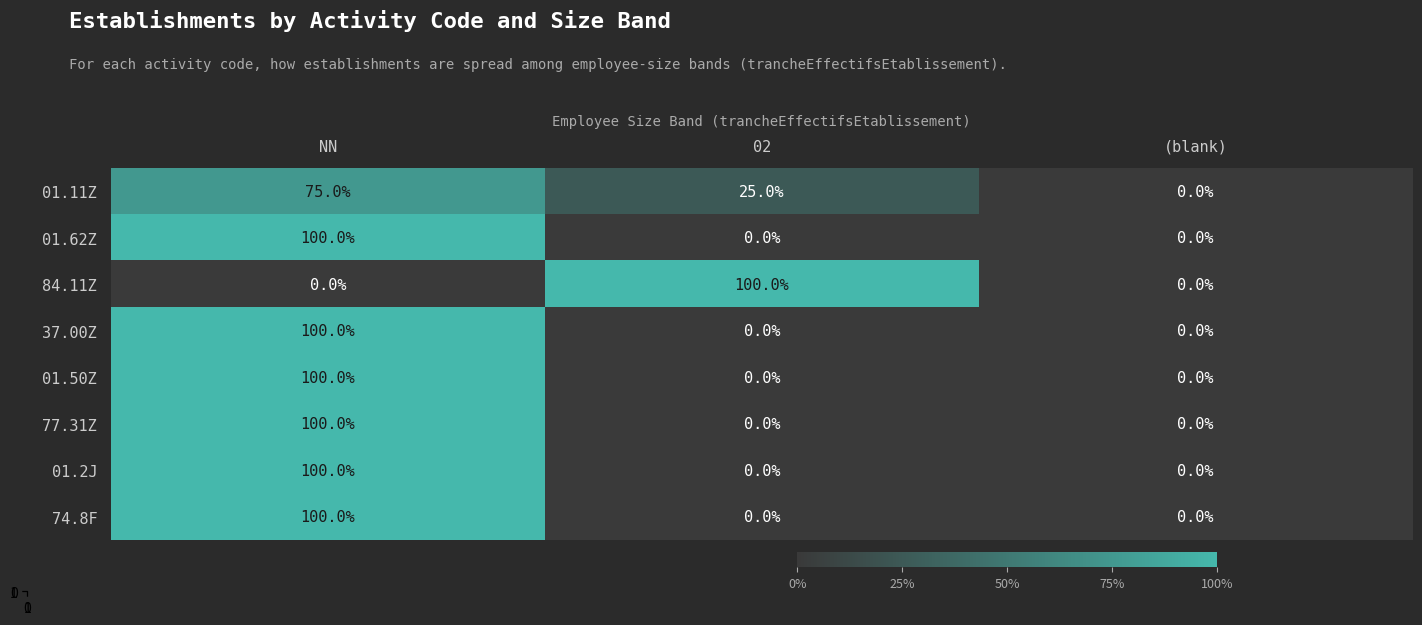

True or false: 01.11Z has a value of 75 at NN.

True